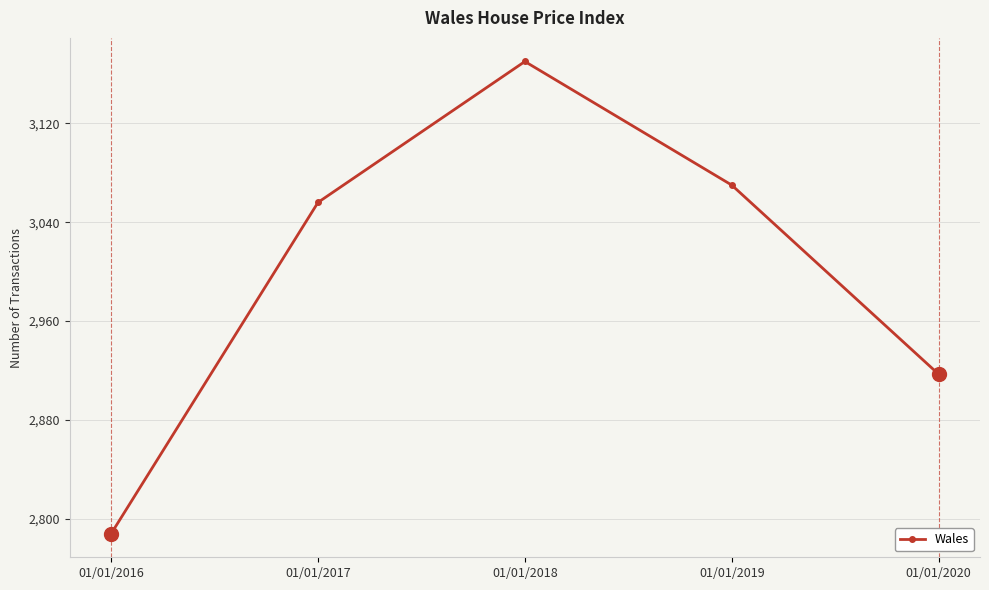

Approximately how many times larger is the value at 01/01/2020 compared to 01/01/2019?

1.0